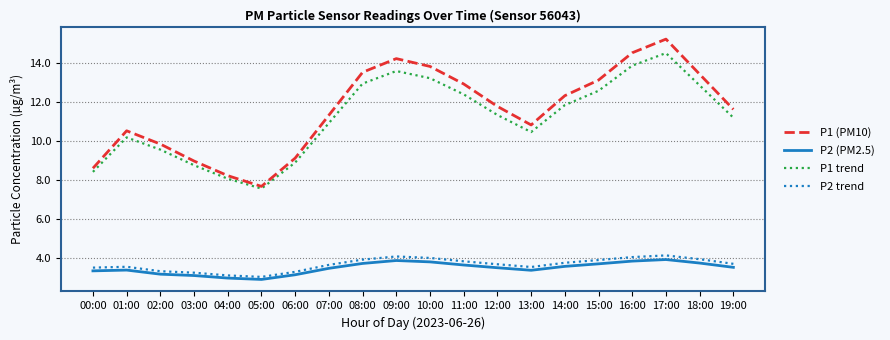

How many lines are shown in the chart?

4